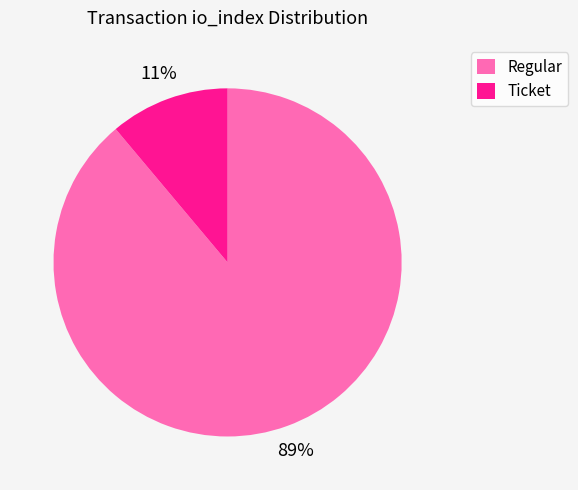

Between Ticket and Regular, which is larger?

Regular